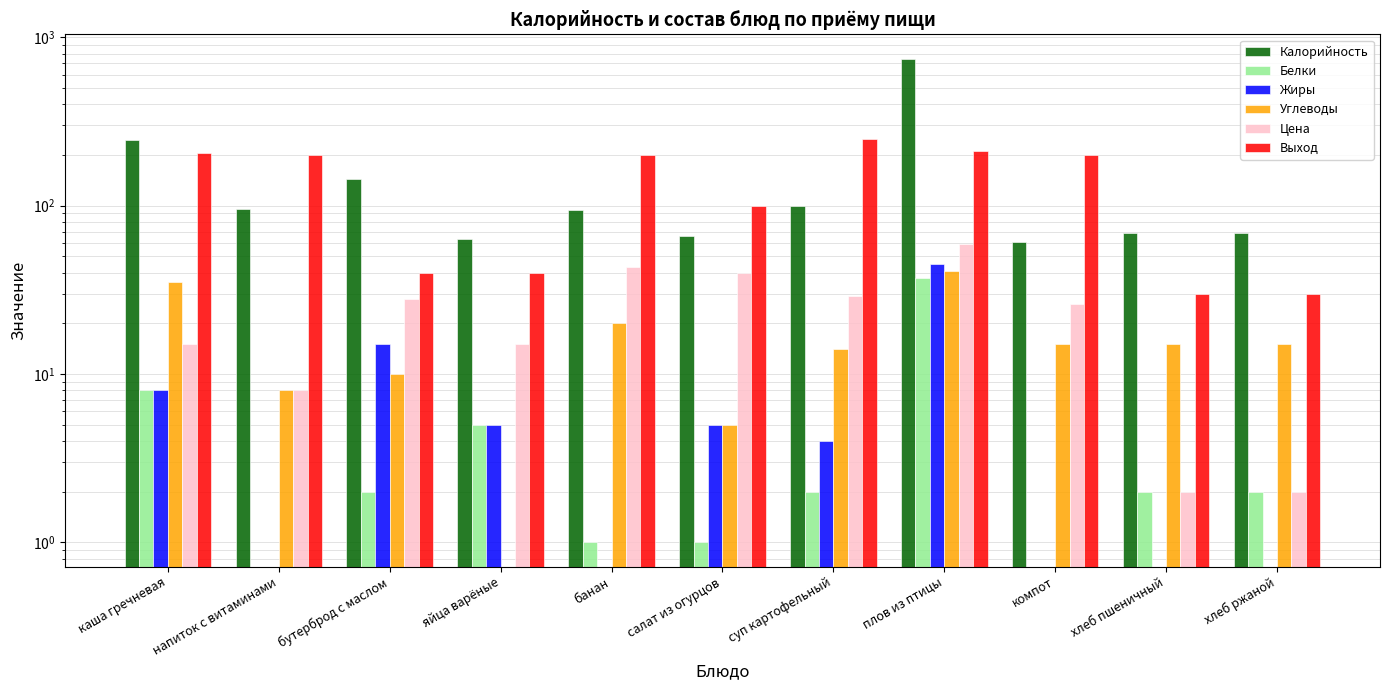

Between каша гречневая and компот, which series saw the biggest shift?

Калорийность